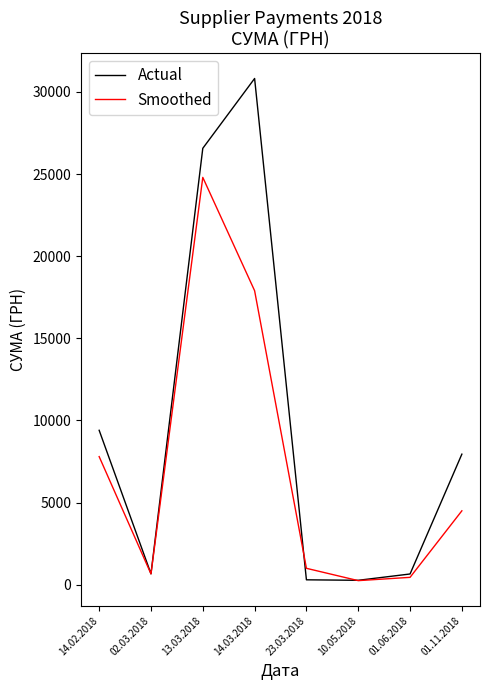

At how many categories does at least one series exceed 15187?

2